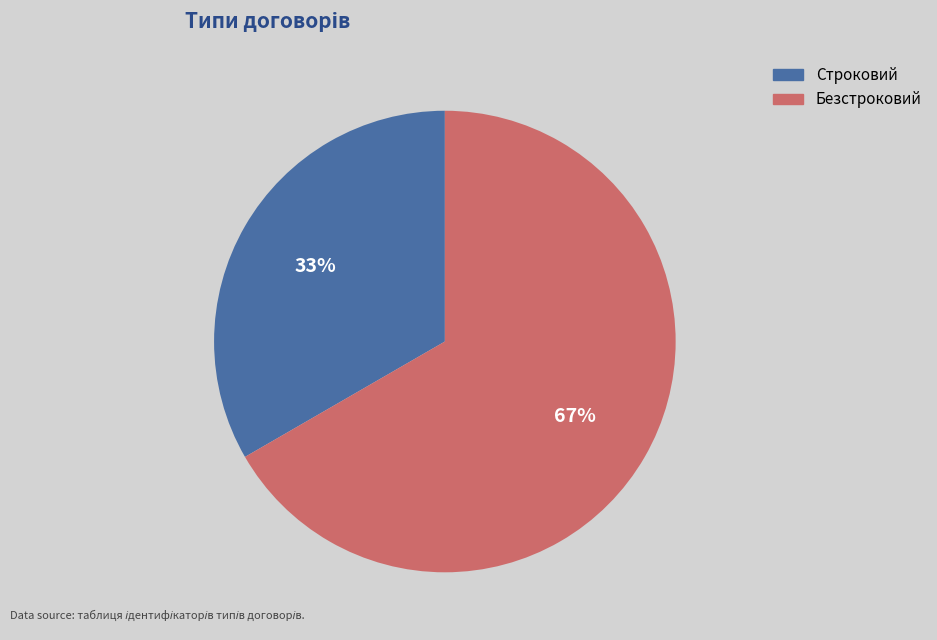

Which has a higher value, Строковий or Безстроковий?

Безстроковий